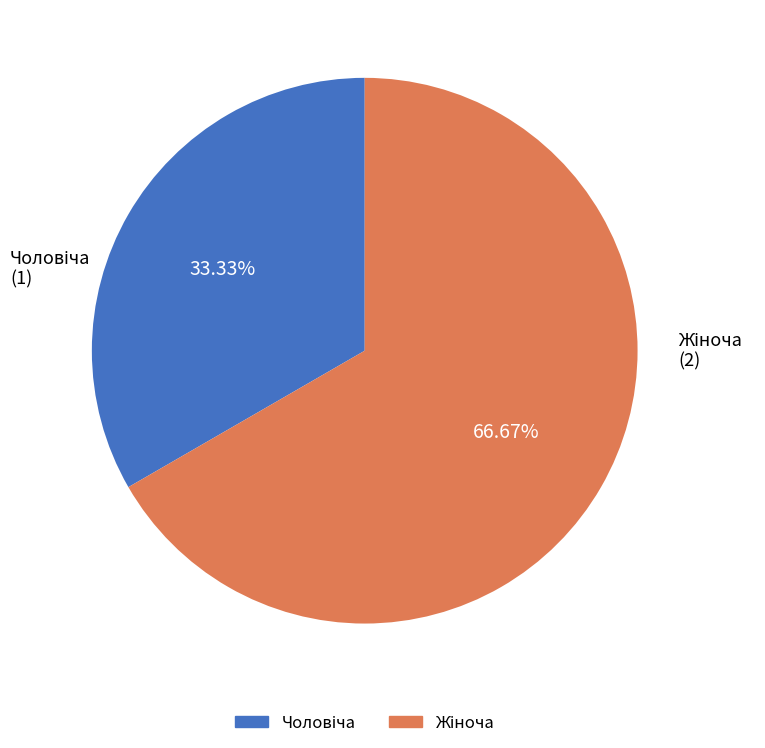

Is there a majority slice in this chart?

Yes